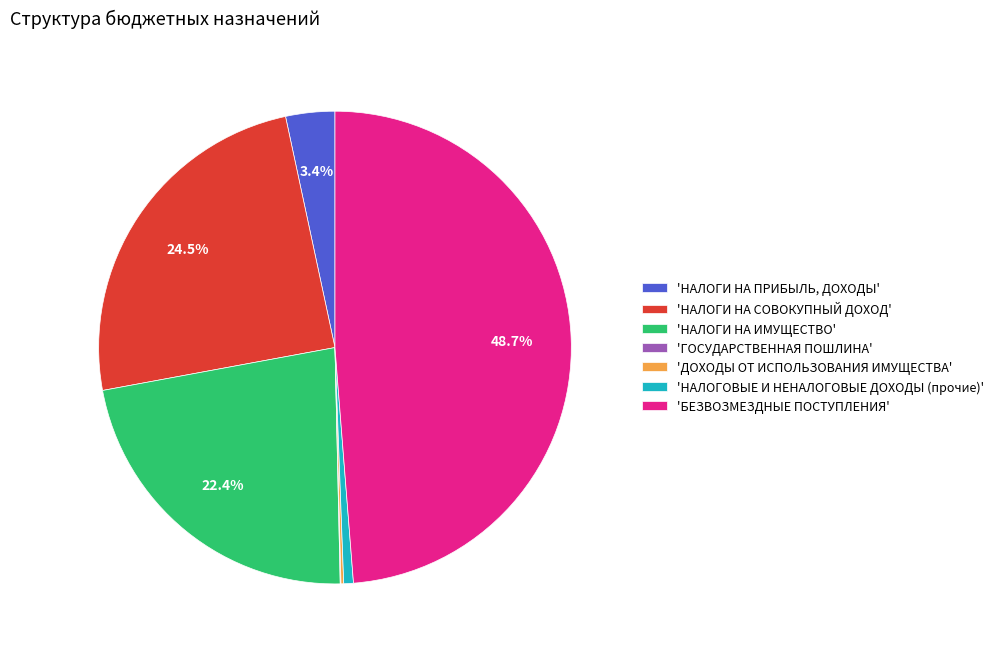

What is the total percentage of 'НАЛОГИ НА ПРИБЫЛЬ, ДОХОДЫ' and 'НАЛОГИ НА СОВОКУПНЫЙ ДОХОД'?

27.9%